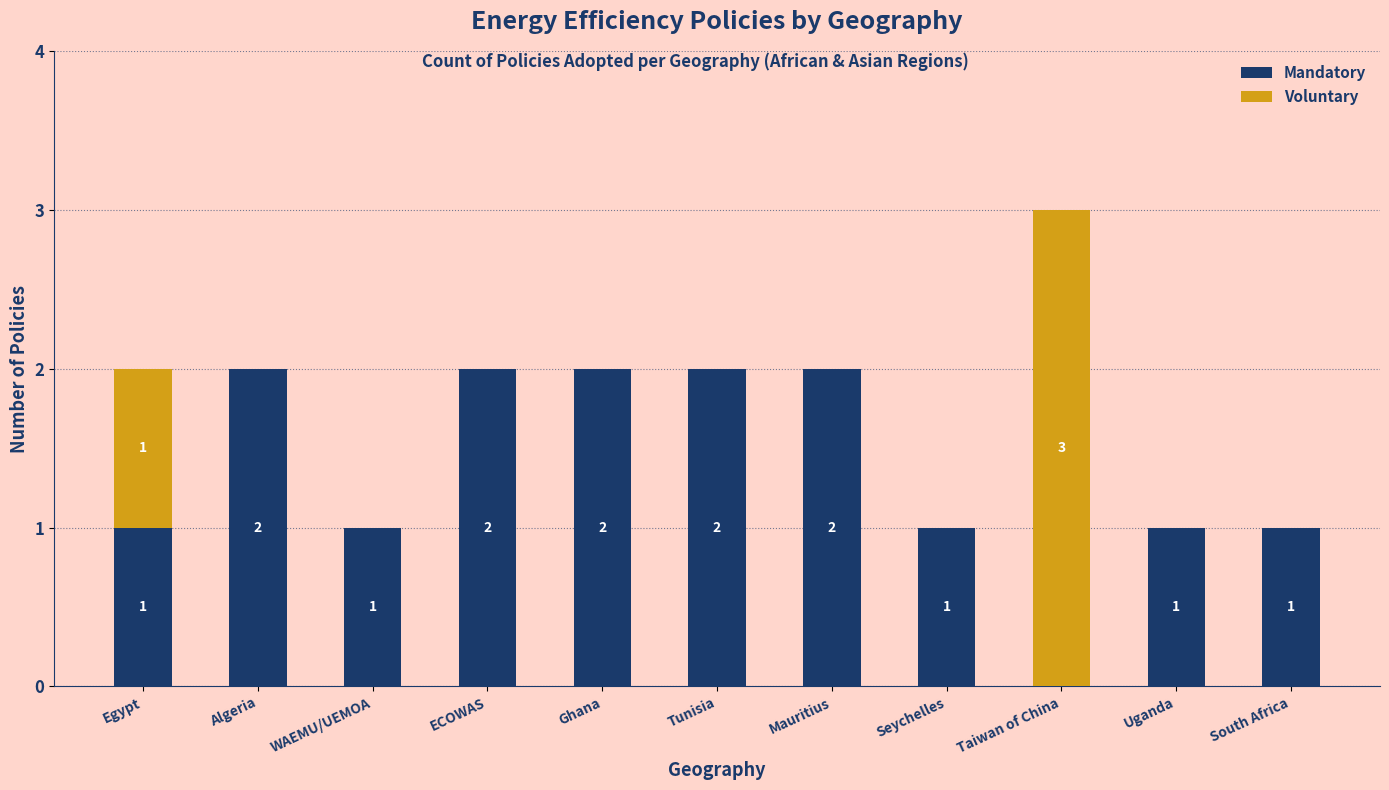

What are all the series names shown in the legend?

Mandatory, Voluntary